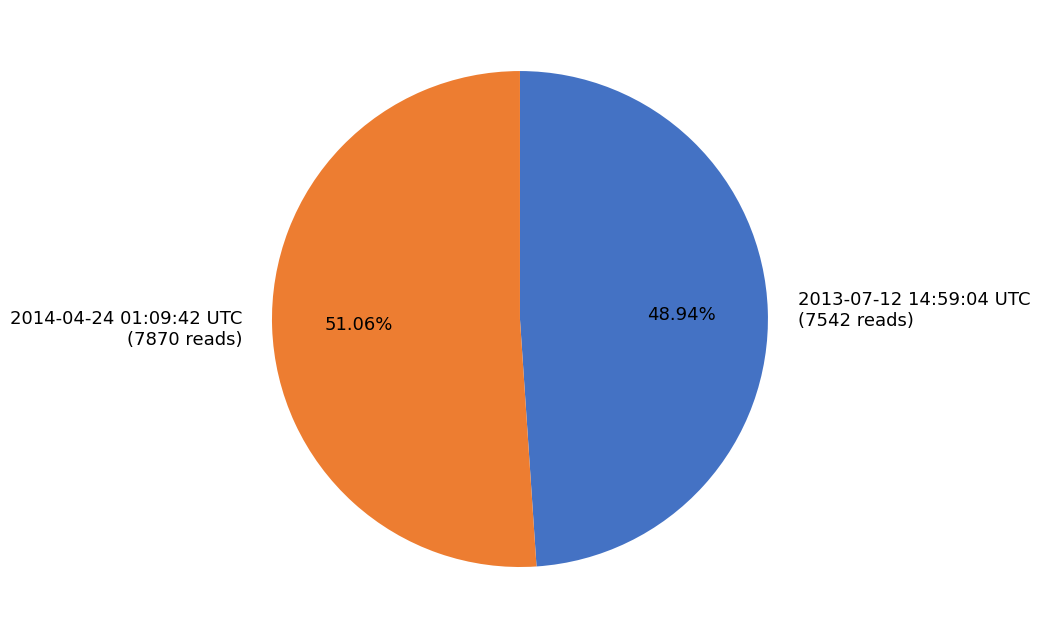

Combined, do 2014-04-24 01:09:42 UTC and 2013-07-12 14:59:04 UTC account for over 50%?

Yes